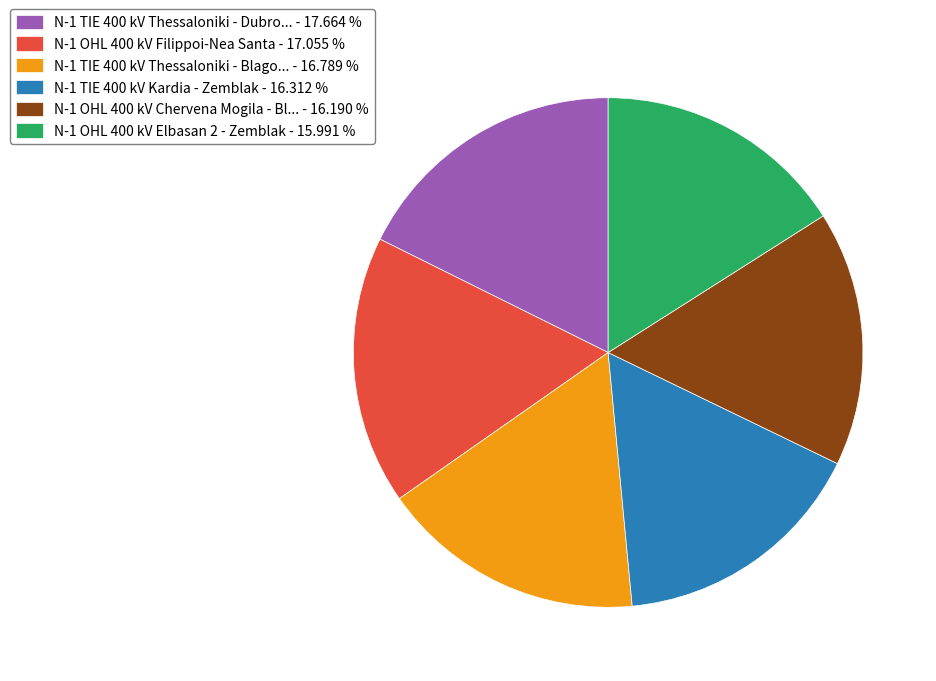

Between N-1 OHL 400 kV Filippoi-Nea Santa - 17.055 % and N-1 OHL 400 kV Chervena Mogila - Bl... - 16.190 %, which is larger?

N-1 OHL 400 kV Filippoi-Nea Santa - 17.055 %